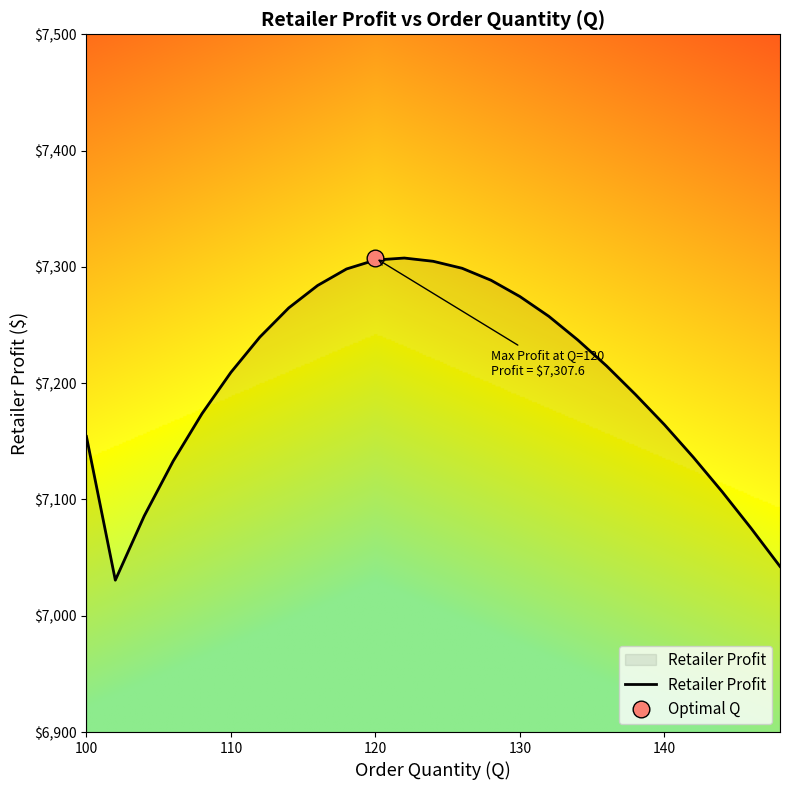

What is the maximum value for Retailer Profit?

7307.6